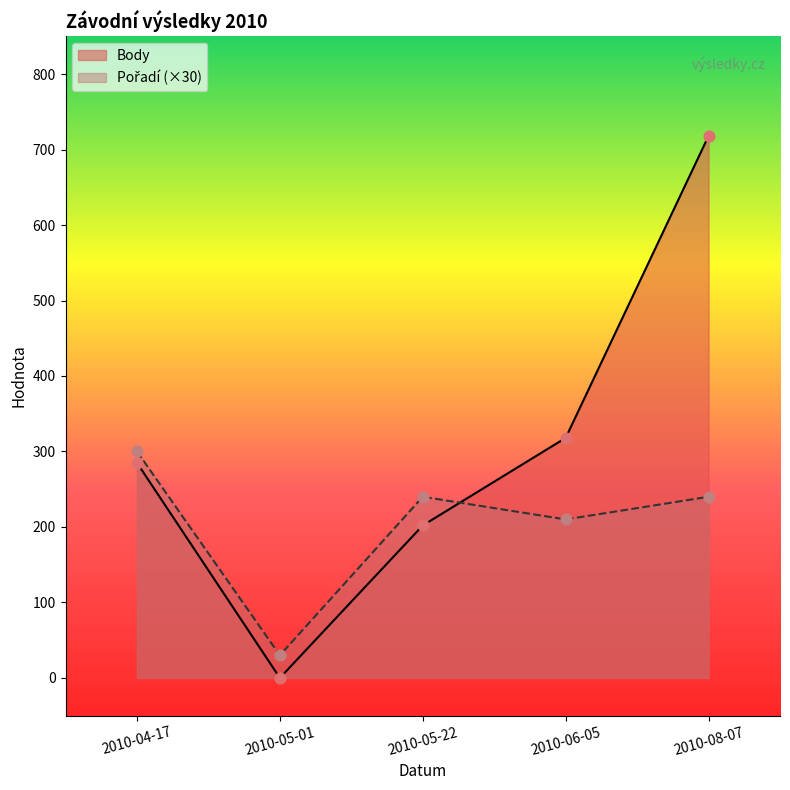

Which series has the largest total across all categories?

Body